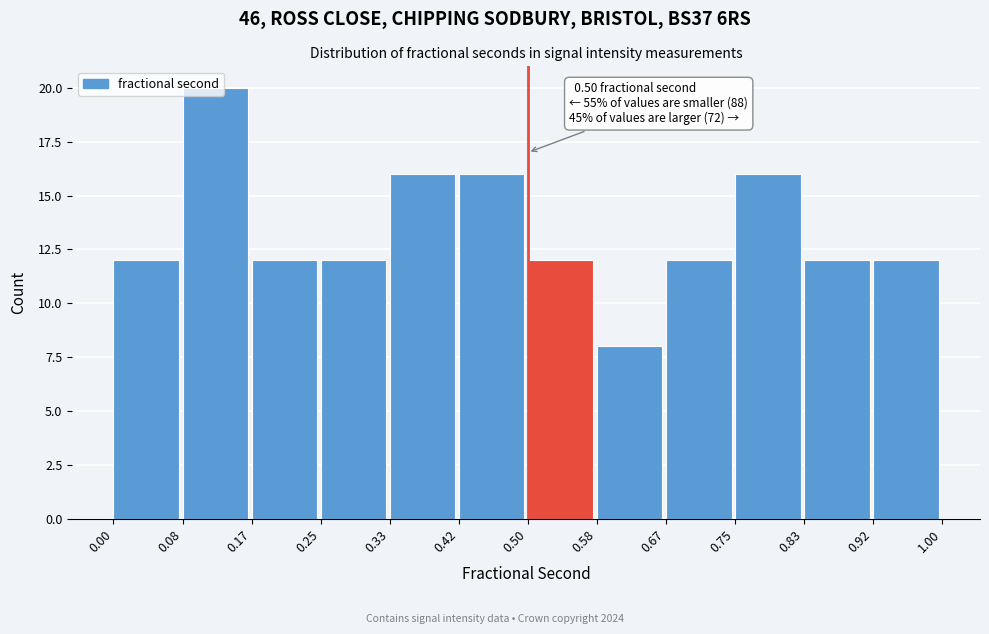

Which range on the x-axis has the tallest bar?

0.08 to 0.17